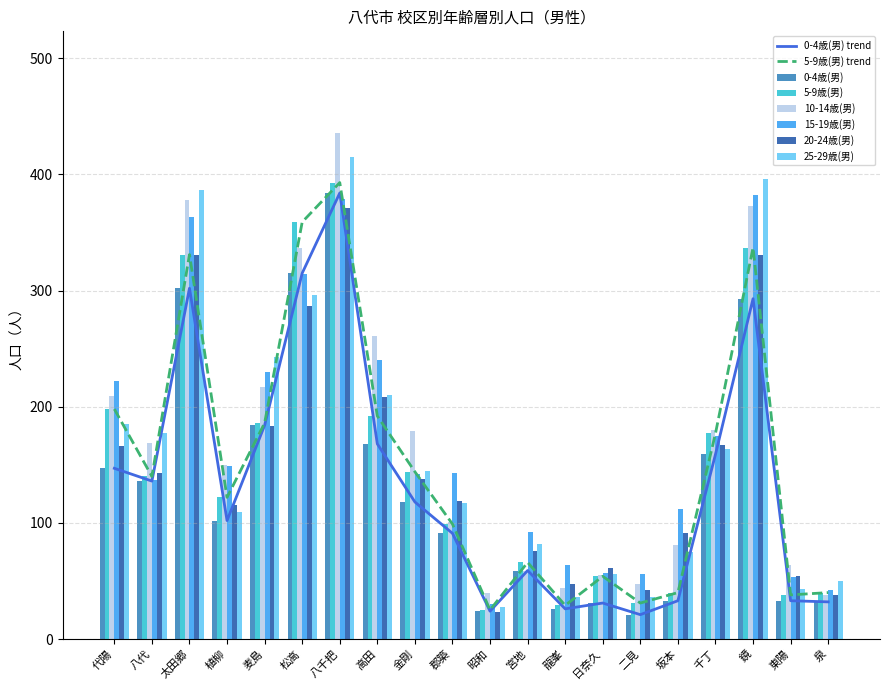

What is the minimum value for 0-4歳(男)?

21